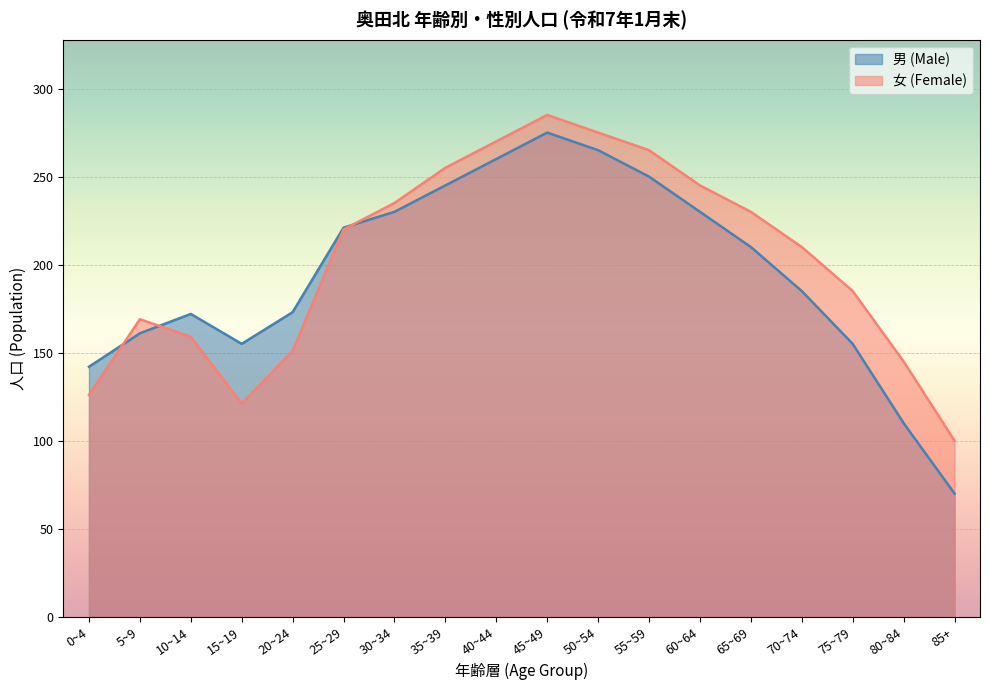

Which series has the largest total across all categories?

女 (Female)